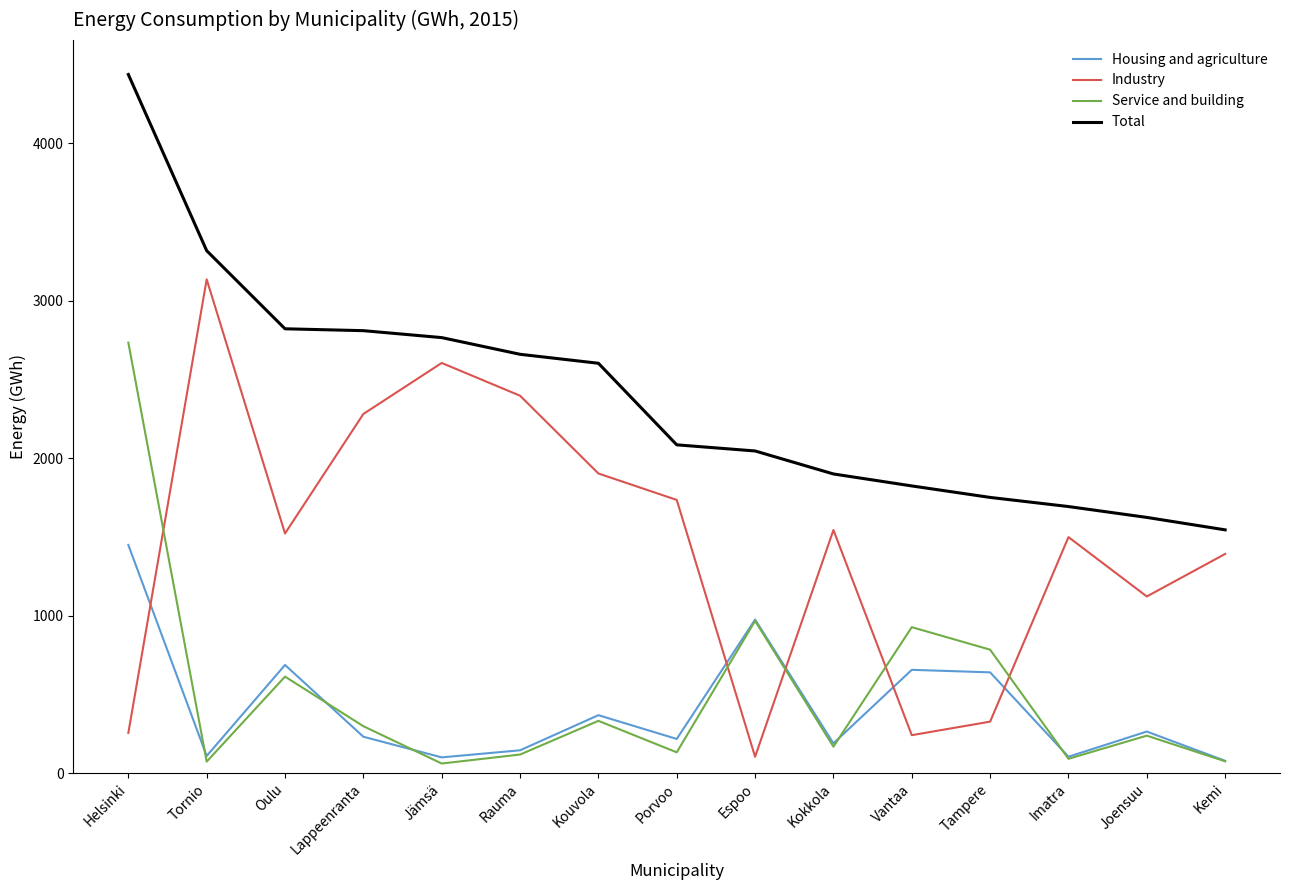

True or false: Housing and agriculture has more than 1 interior local peaks.

True